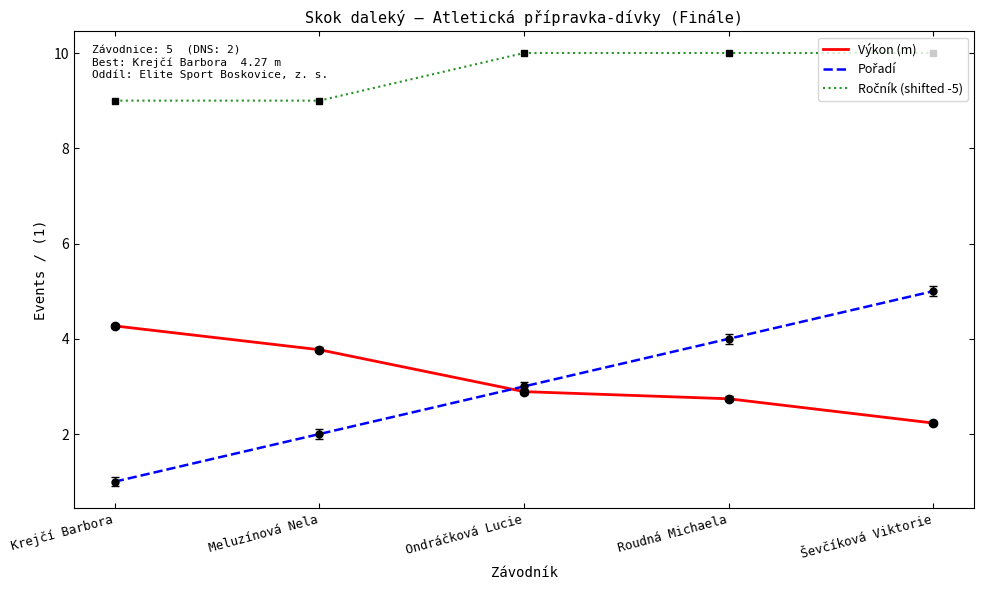

What is the highest value of the Výkon (m) series?

4.3